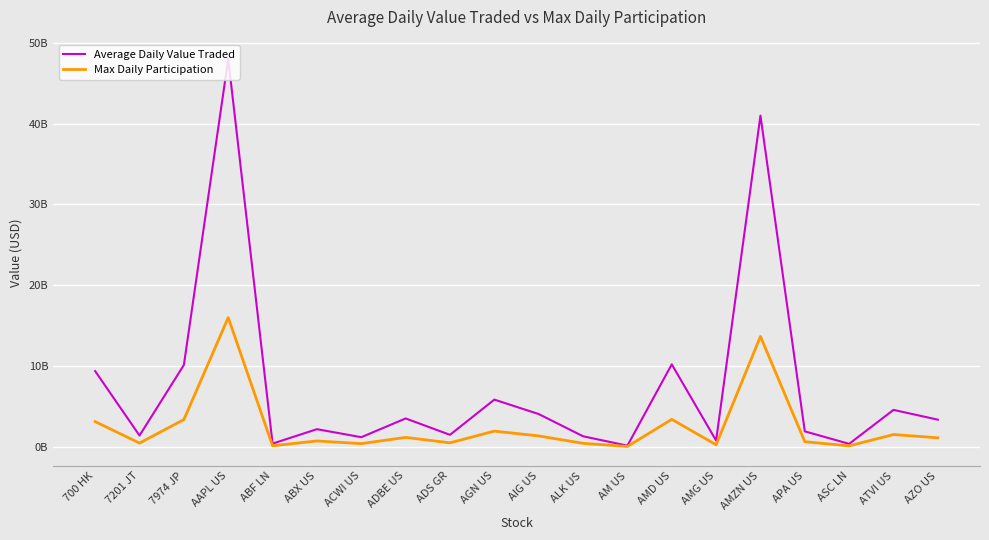

What is the average value of the Average Daily Value Traded series?

7563720000